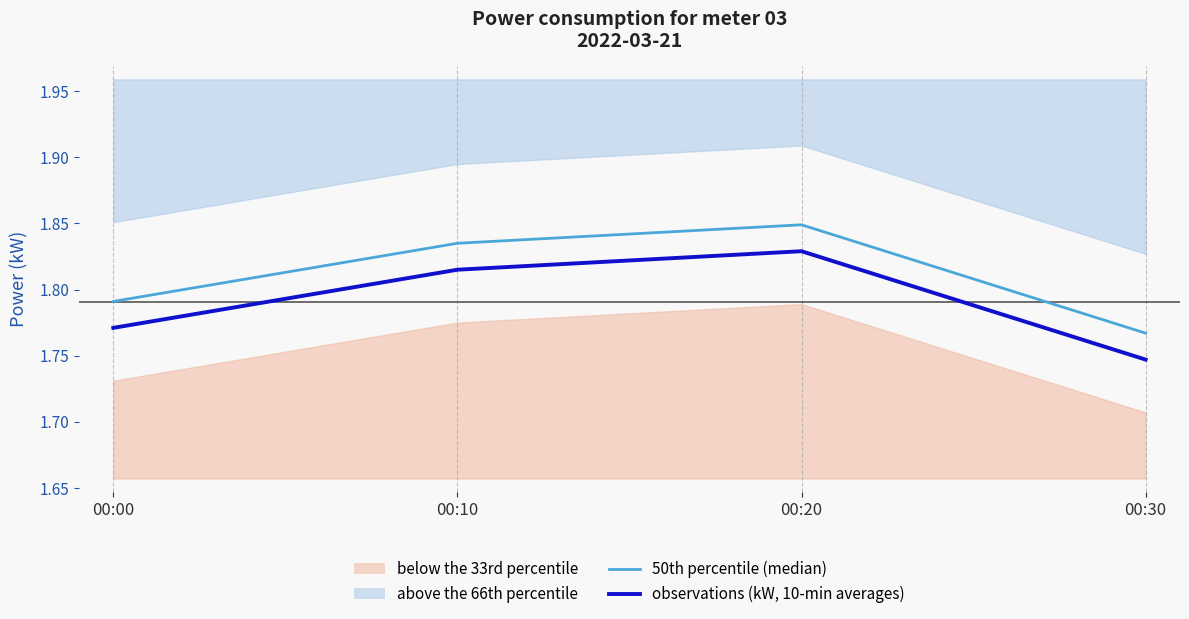

Reading left to right, transcribe all the data shown in this chart.

50th percentile (median): 1.8	1.8	1.8	1.8
observations (kW, 10-min averages): 1.8	1.8	1.8	1.7